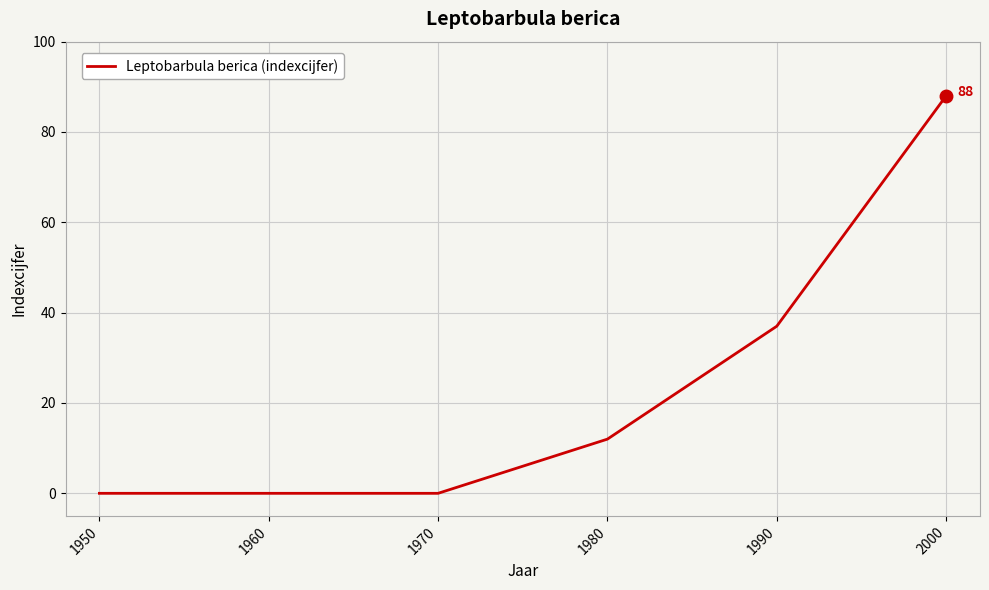

What is the greatest value displayed?

88